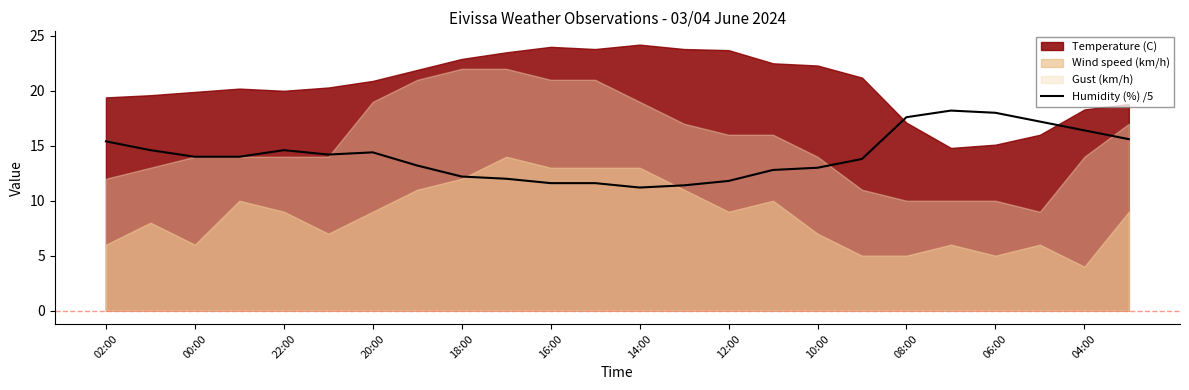

The value of Humidity (%) /5 at 02:00 is 15.4. True or false?

True